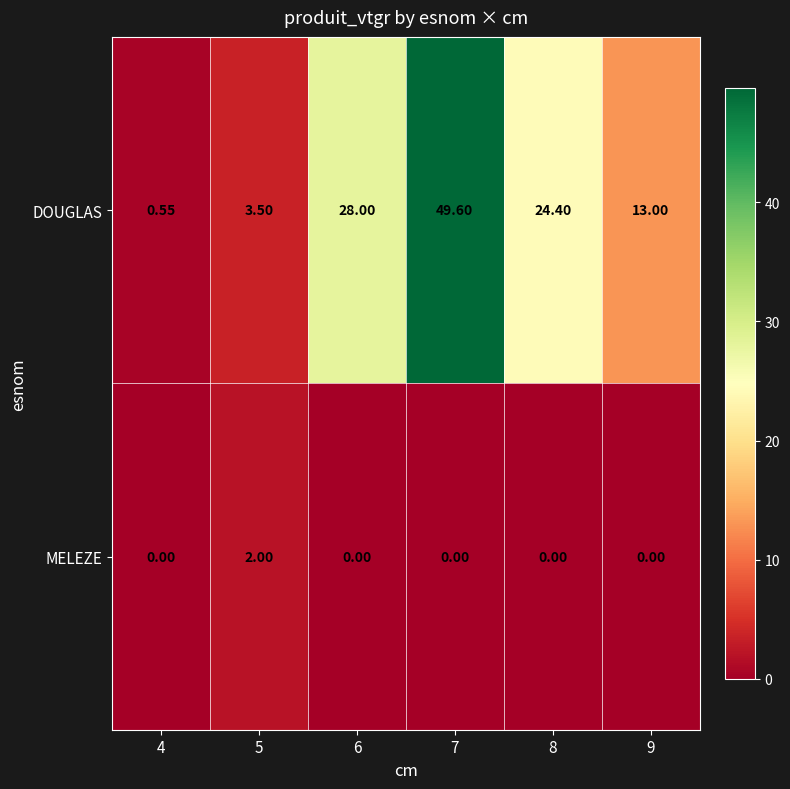

At 6, list the series in order from largest to smallest.

DOUGLAS, MELEZE